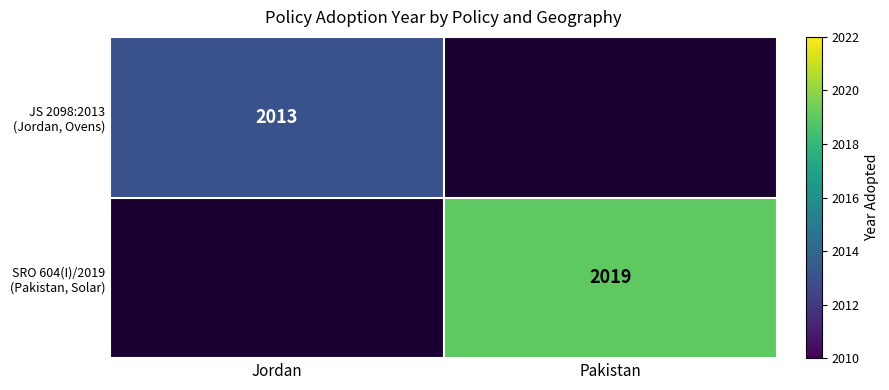

Rank the series by their maximum value, from lowest to highest.

JS 2098:2013 (Jordan, Ovens), SRO 604(I)/2019 (Pakistan, Solar)